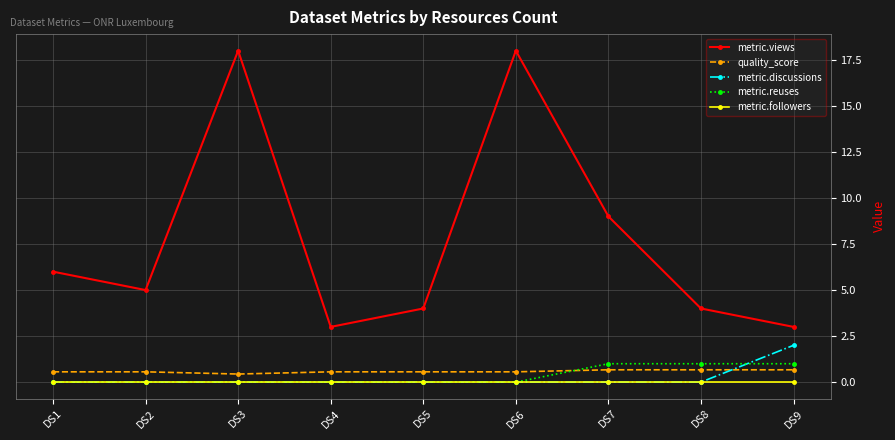

Reading right to left, list all the values displayed in this chart.

metric.views: 3.0	4.0	9.0	18.0	4.0	3.0	18.0	5.0	6.0
quality_score: 0.7	0.7	0.7	0.6	0.6	0.6	0.4	0.6	0.6
metric.discussions: 2.0	0.0	0.0	0.0	0.0	0.0	0.0	0.0	0.0
metric.reuses: 1.0	1.0	1.0	0.0	0.0	0.0	0.0	0.0	0.0
metric.followers: 0.0	0.0	0.0	0.0	0.0	0.0	0.0	0.0	0.0